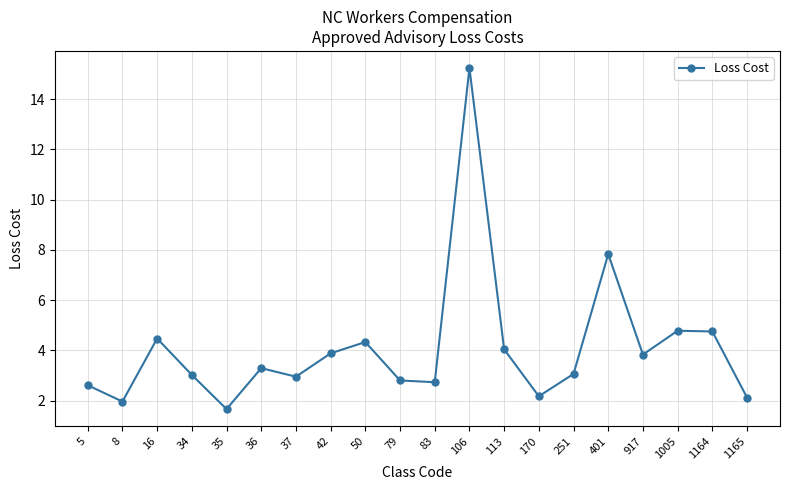

The chart shows a value of 4.0 at 113. True or false?

True